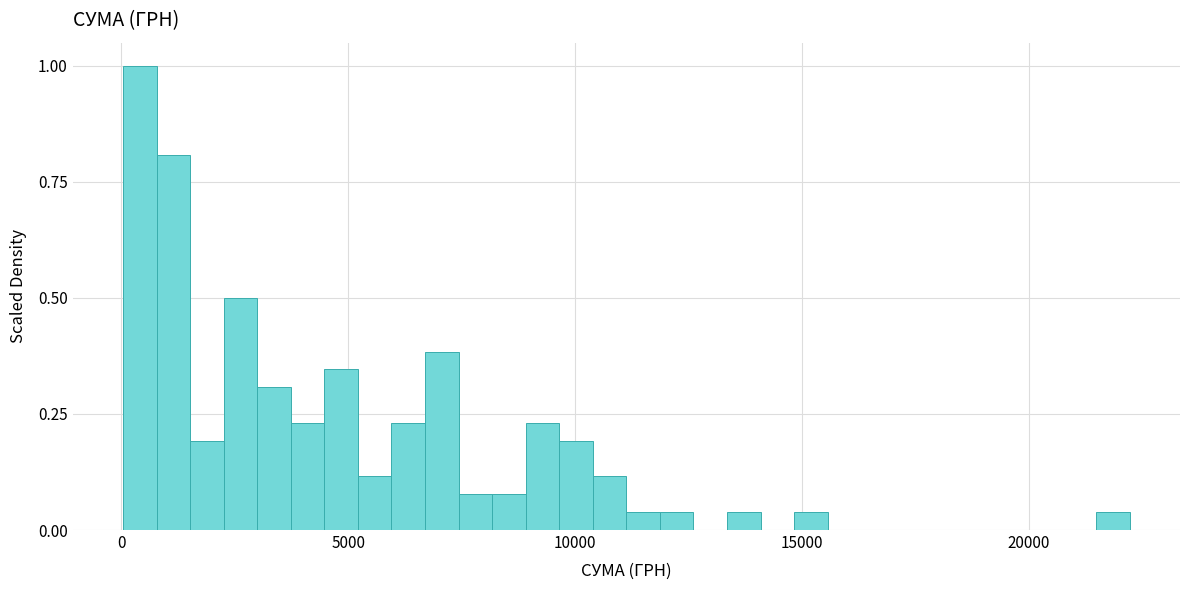

Around what value on the x-axis is the tallest bar? Give the approximate position of its centre, as read against the axis.

500